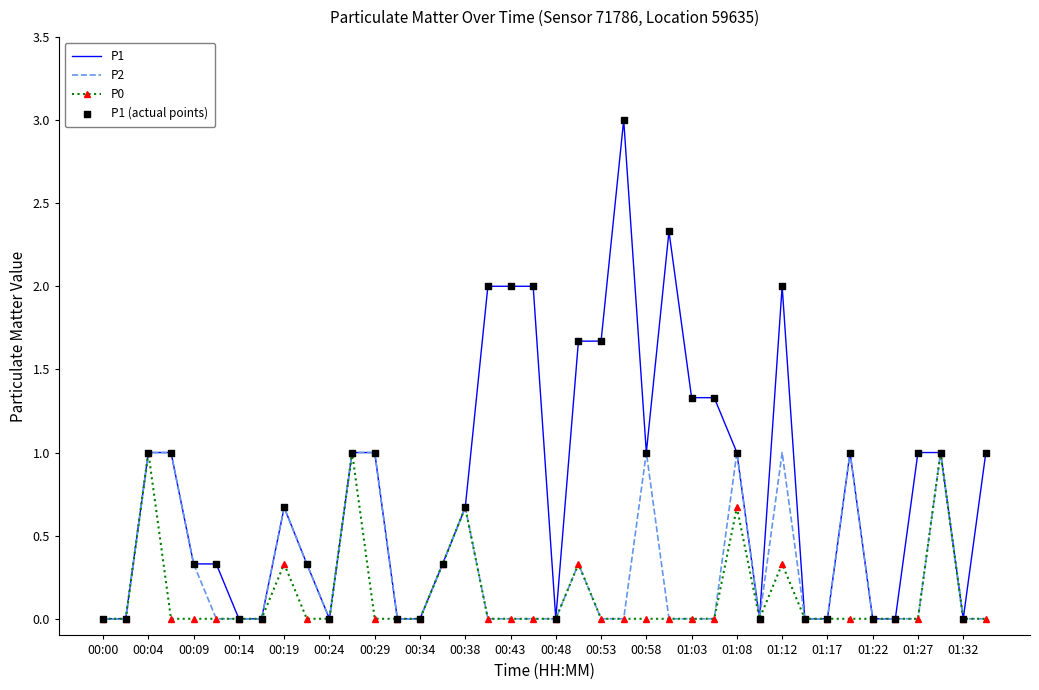

What is the maximum value for P0?

1.0